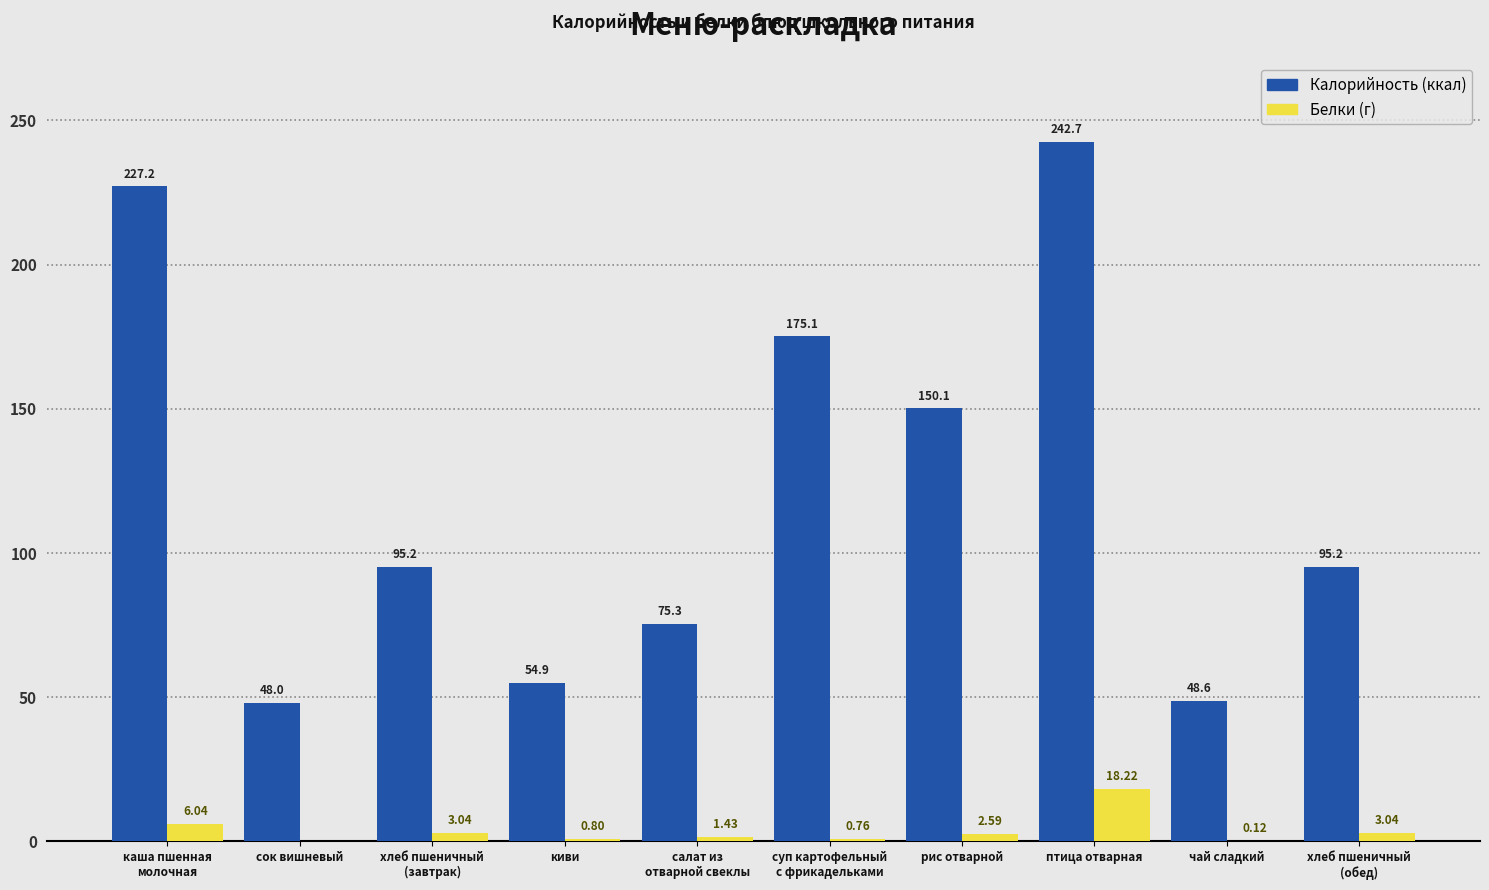

At which category is the sum across all series the highest?

птица отварная